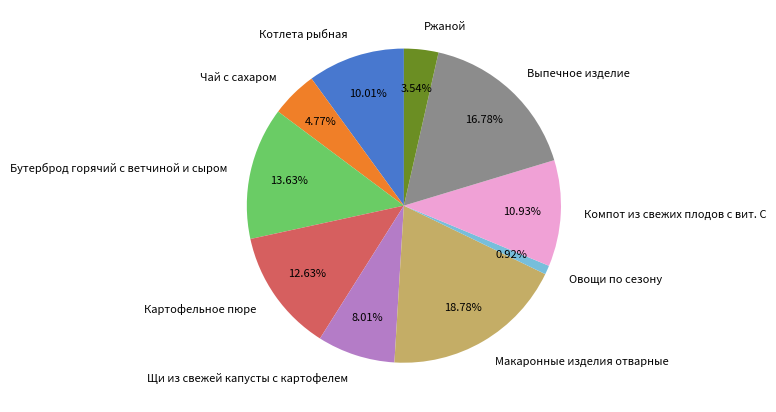

To the nearest percent, what percentage of the pie is Щи из свежей капусты с картофелем?

8%